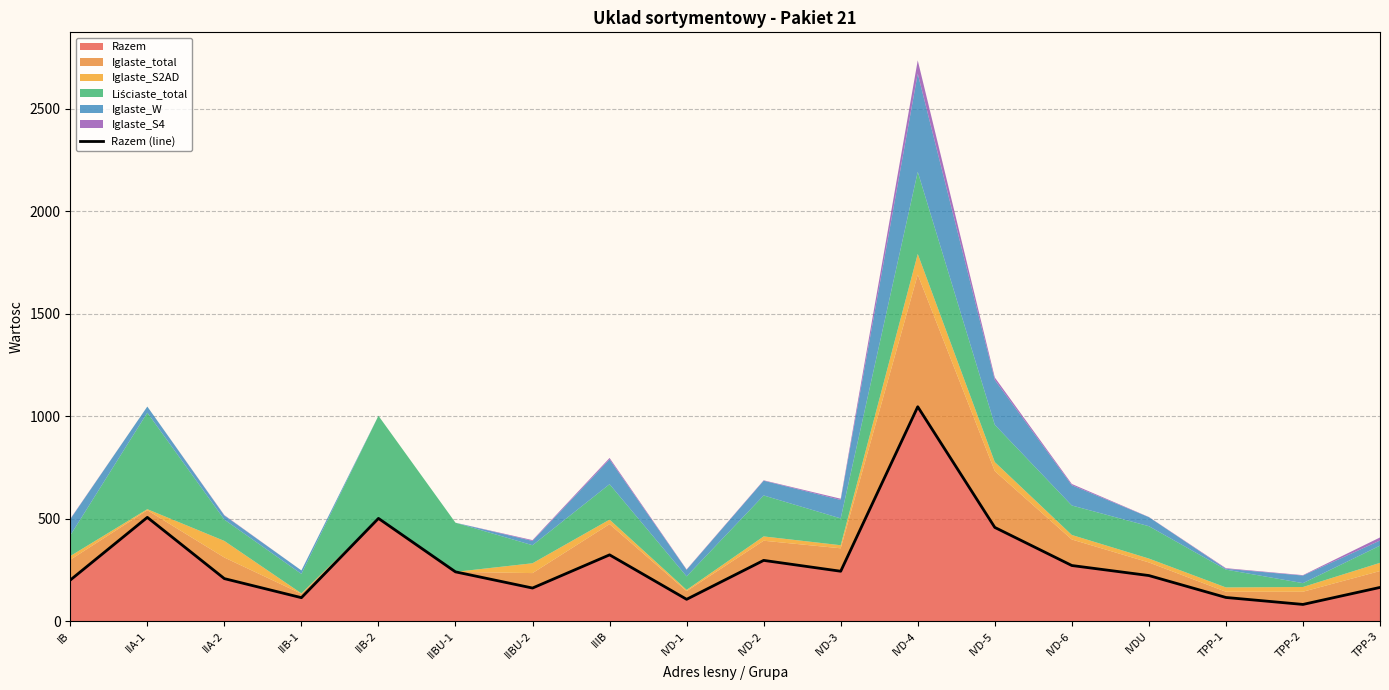

What value does the data have at IIB-1?

114